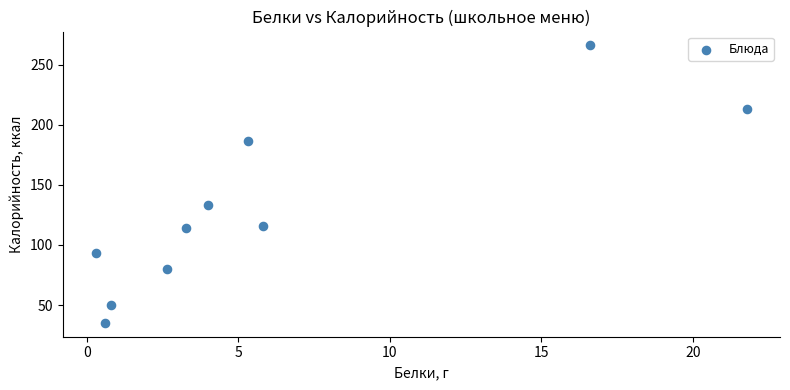

What is the average X value?

6.1